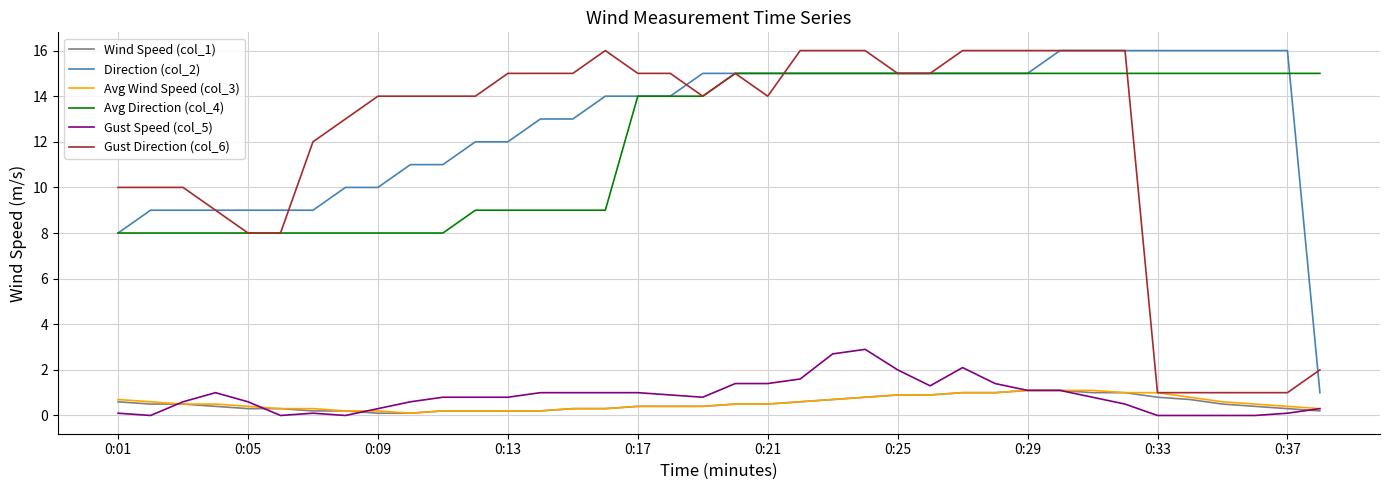

What is the greatest value displayed?

16.0